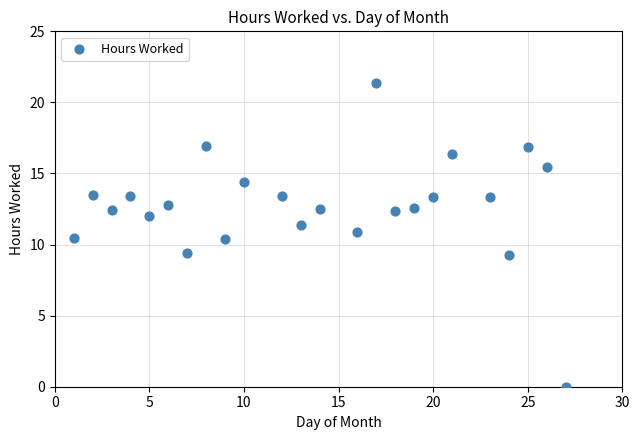

What is the range of X values (max minus min)?

26.0